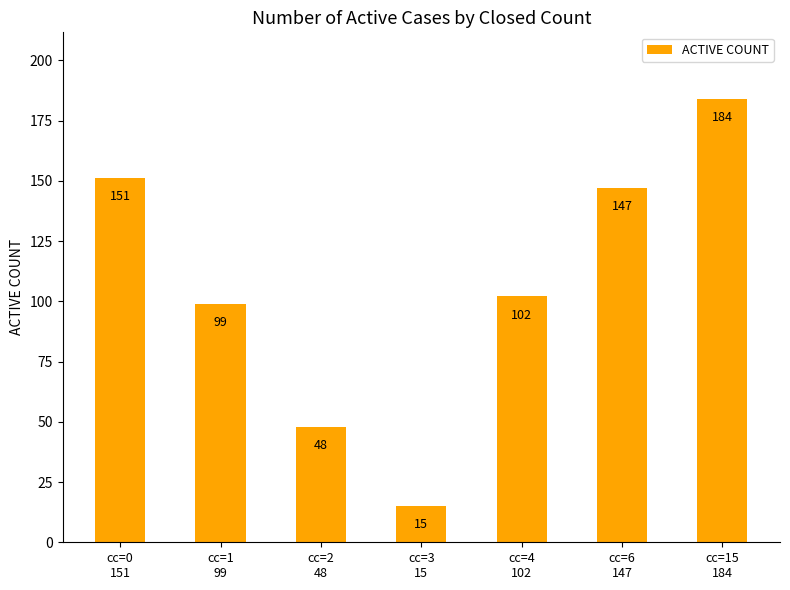

At which category does the chart reach its peak across all series?

cc=15
184